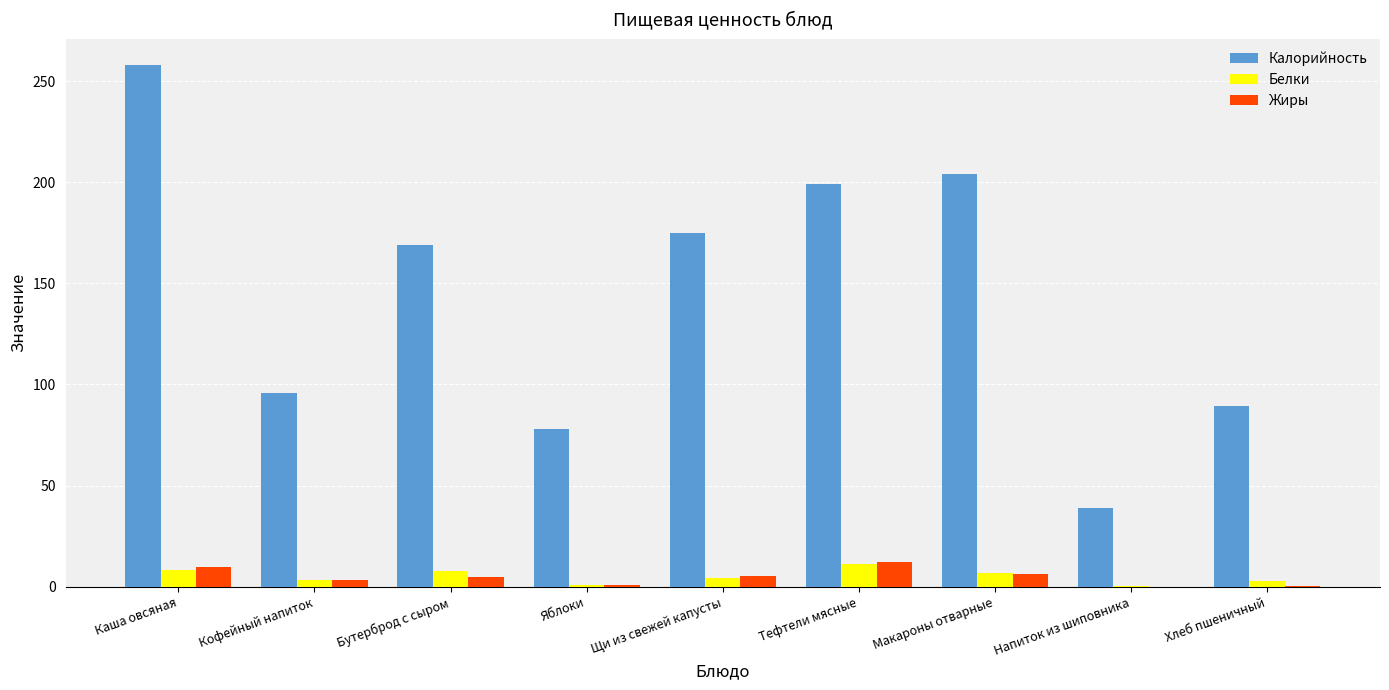

Is the value of Калорийность at Кофейный напиток greater than the value of Жиры at Напиток из шиповника?

Yes